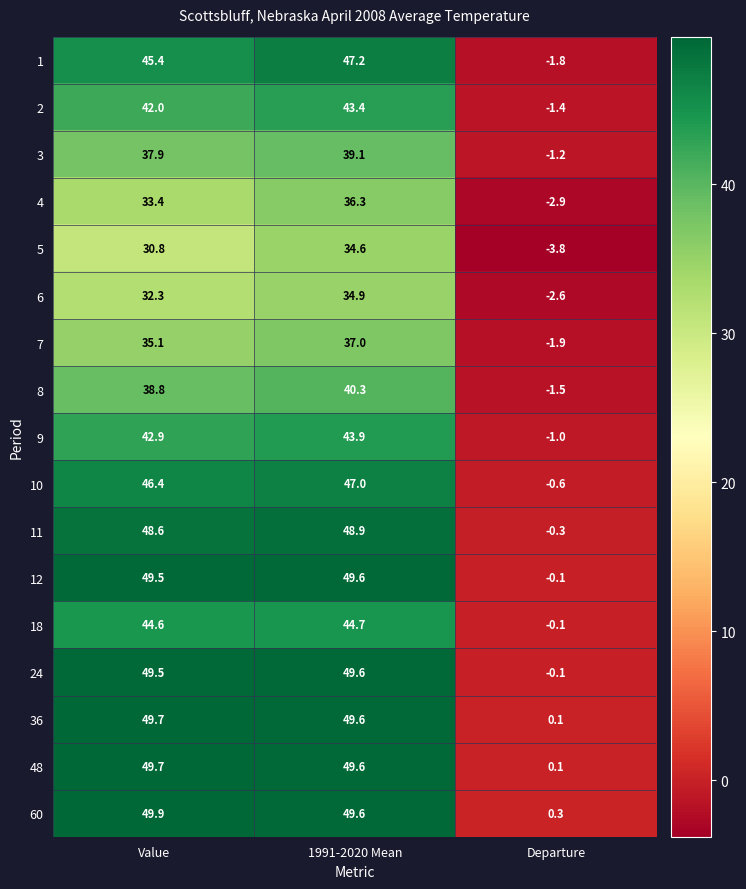

What is the difference between the maximum and minimum values in the 18 series?

44.8